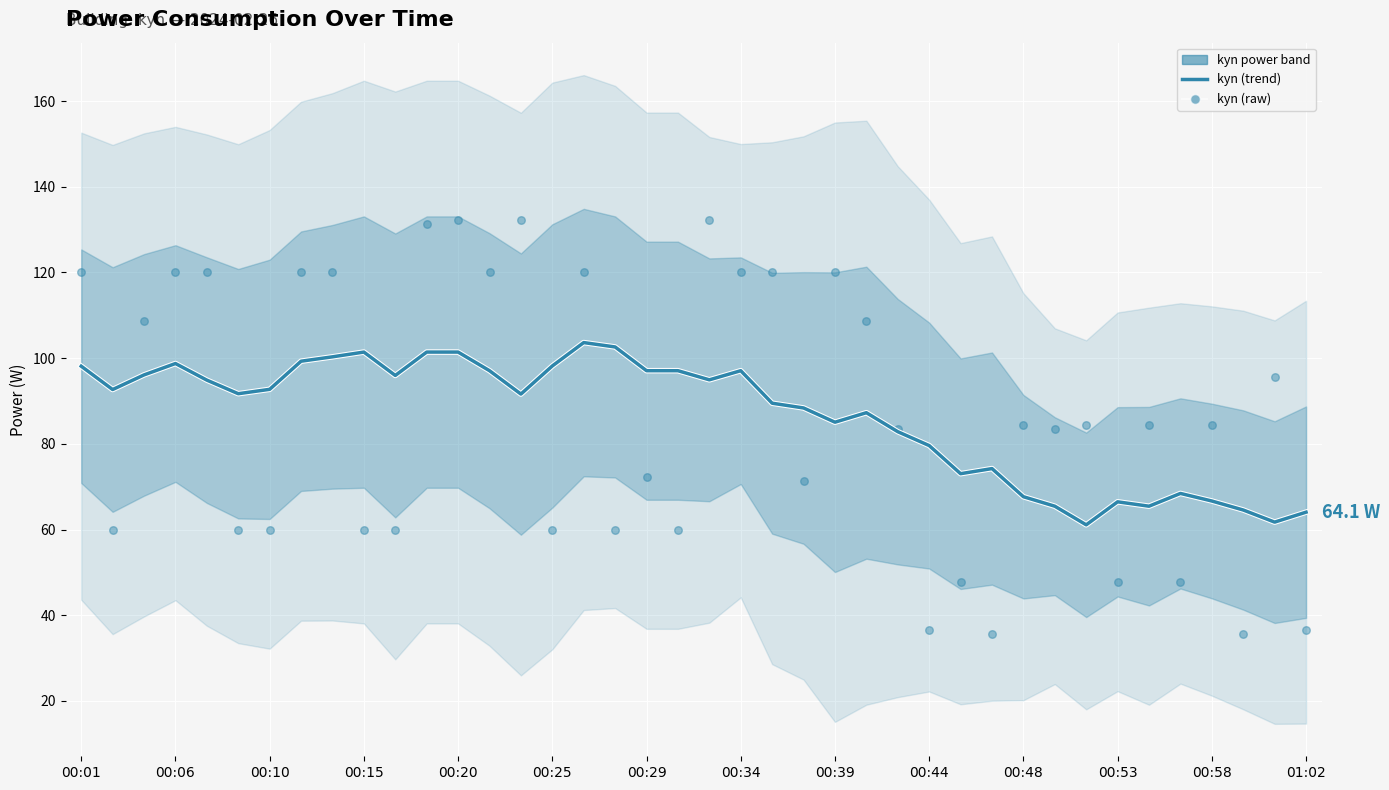

What is the total value across all series at 17?

162.6